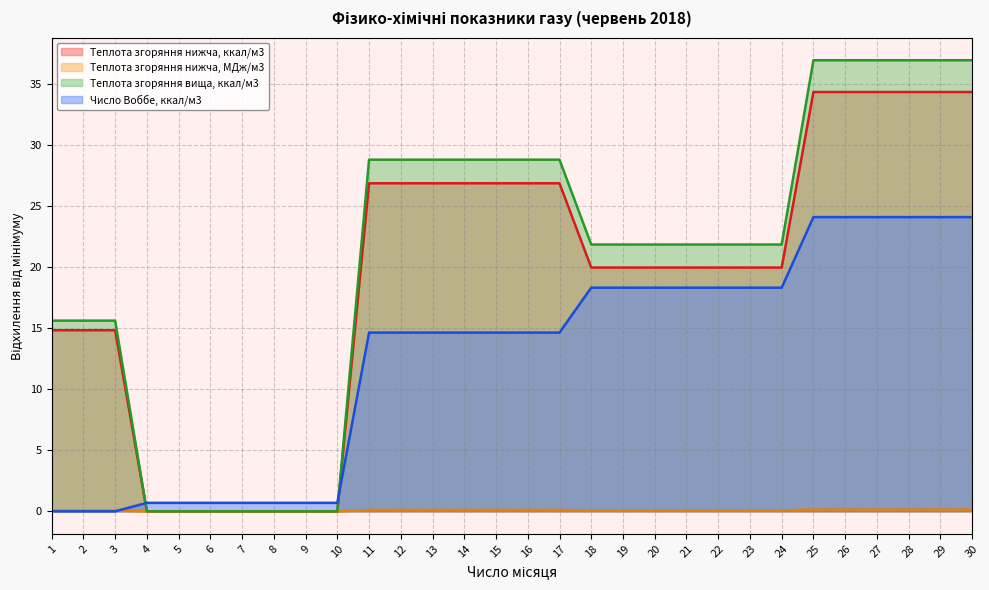

Rank the categories by Теплота згоряння нижча, МДж/м3 value from highest to lowest.

25, 26, 27, 28, 29, 30, 11, 12, 13, 14, 15, 16, 17, 18, 19, 20, 21, 22, 23, 24, 1, 2, 3, 4, 5, 6, 7, 8, 9, 10